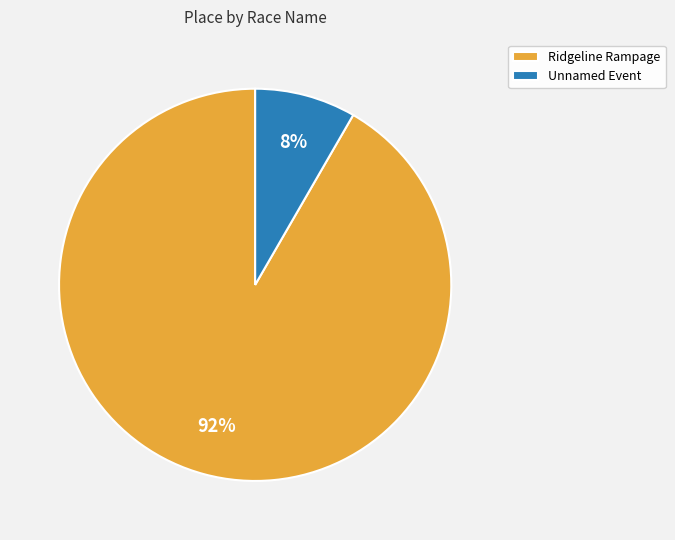

To the nearest percent, what is the average slice percentage?

50%